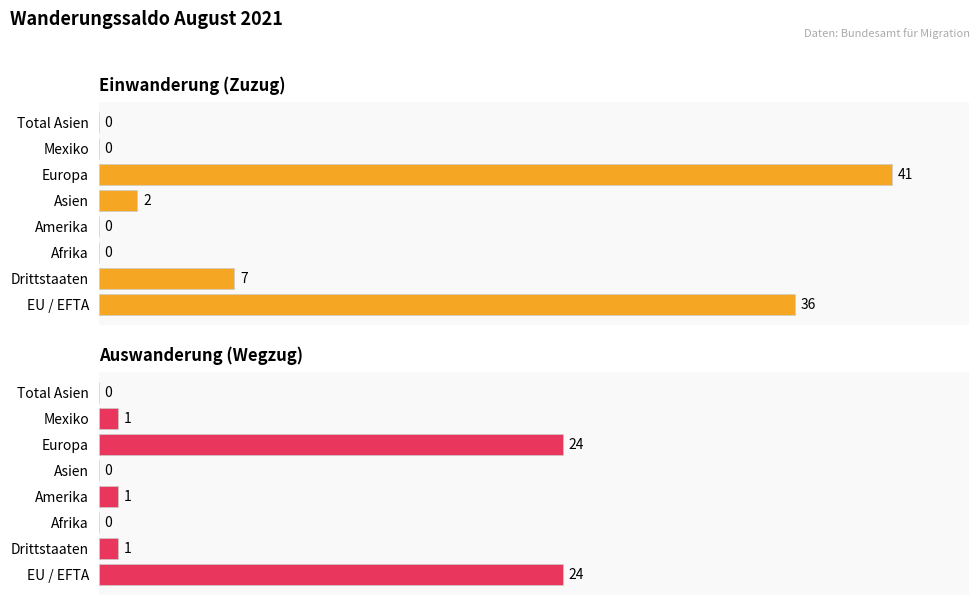

Which series has the largest total across all categories?

Einwanderung (Zuzug)